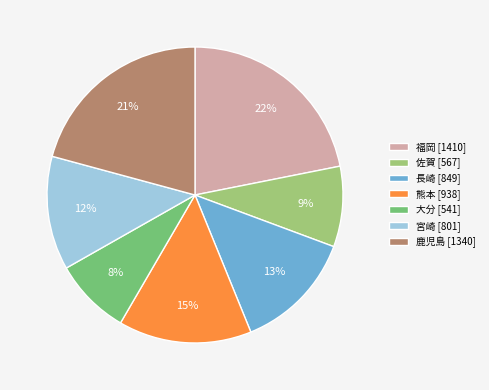

To the nearest percent, what portion does 熊本 represent?

15%